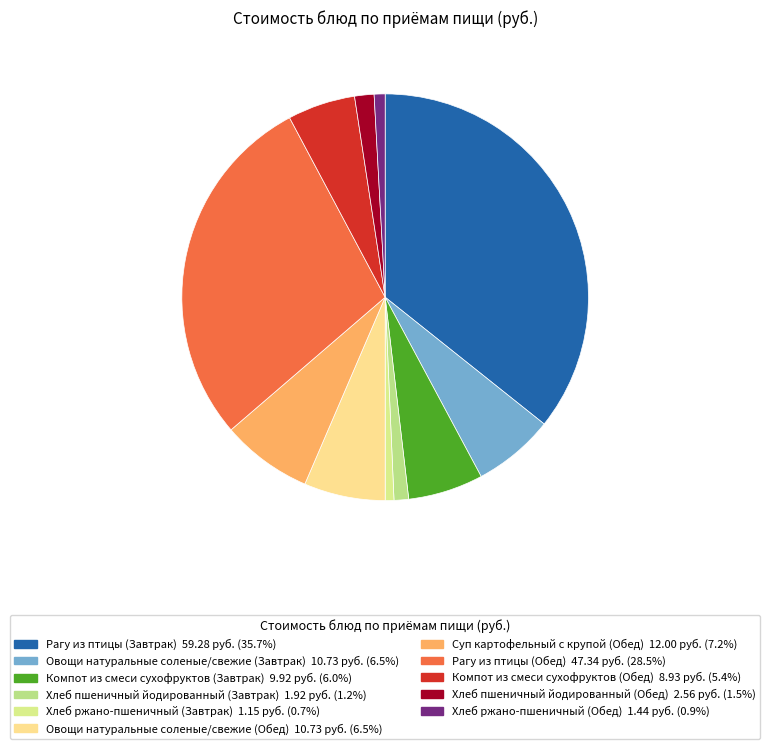

To the nearest percent, what percentage of the pie is Рагу из птицы (Обед)?

29%